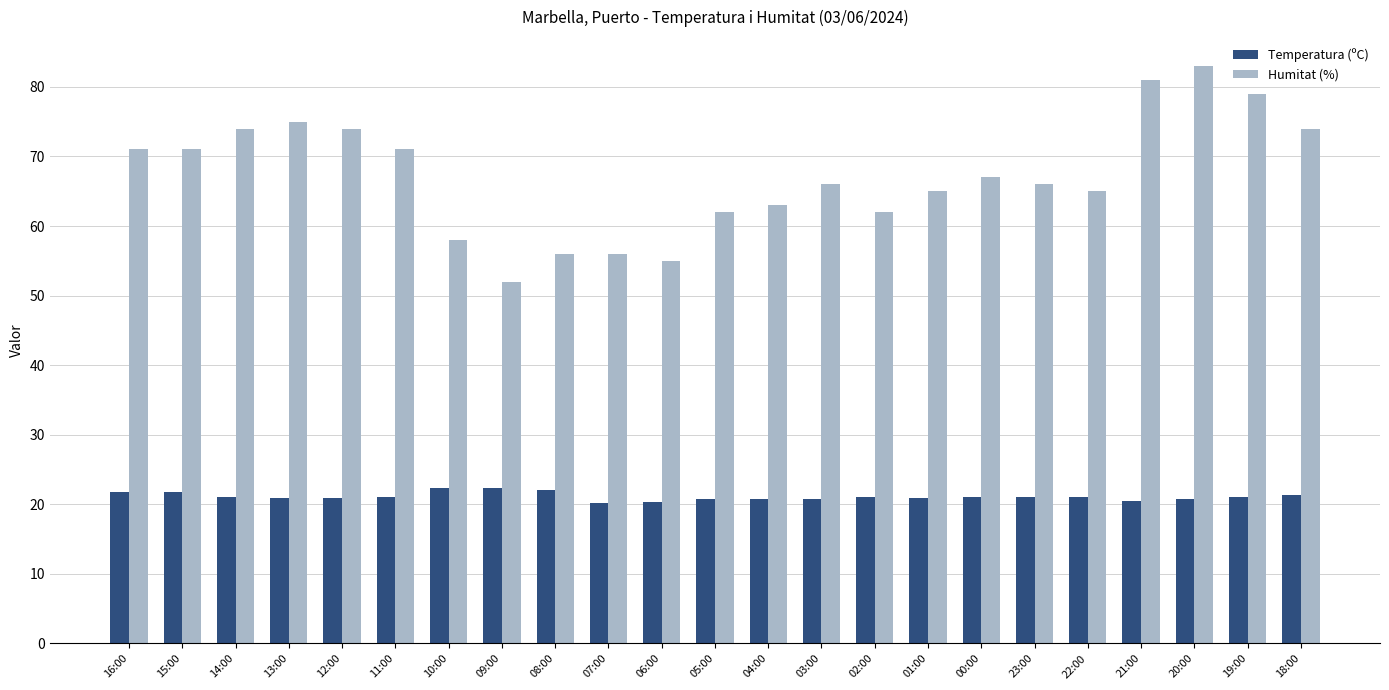

List the series in order of their peak value, lowest first.

Temperatura (ºC), Humitat (%)